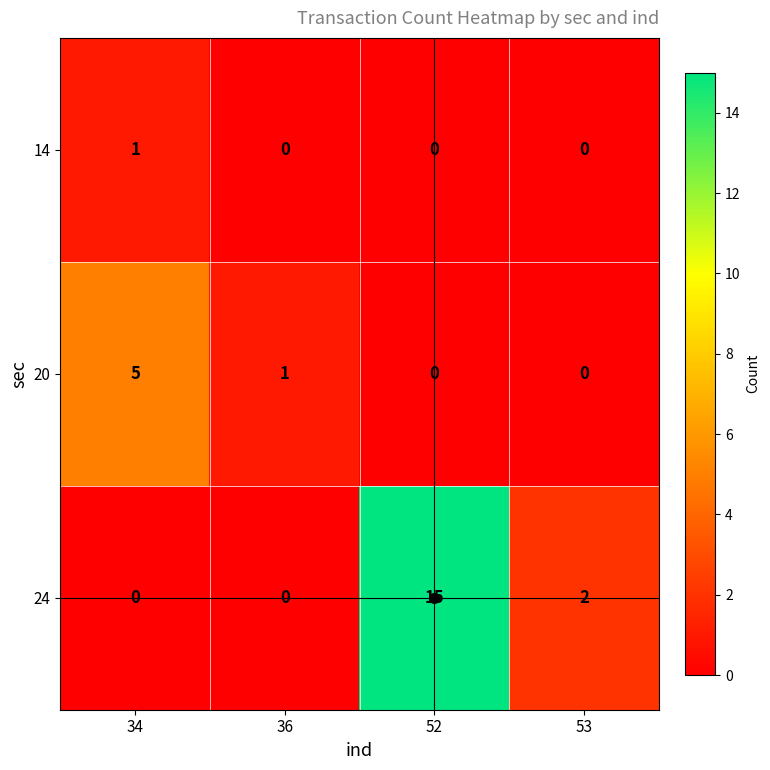

List the series in order of their peak value, lowest first.

14, 20, 24